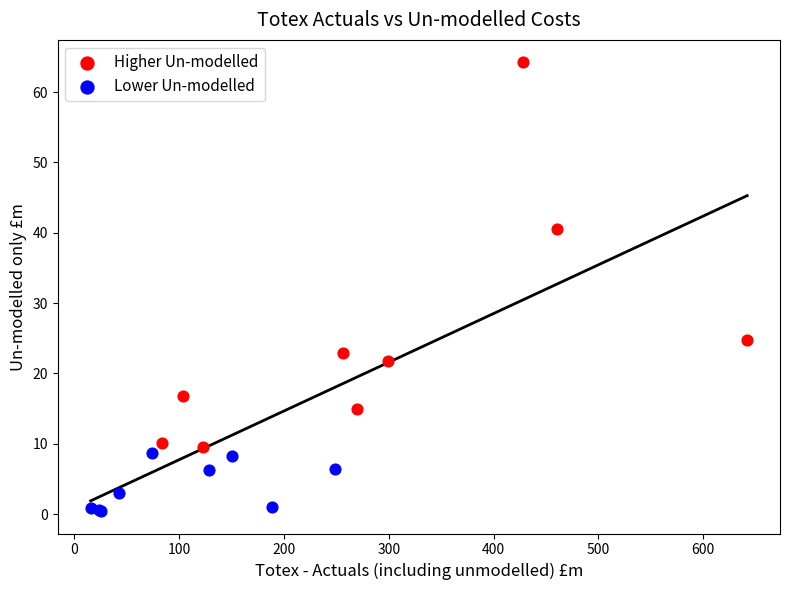

What are all the series names shown in the legend?

Higher Un-modelled, Lower Un-modelled